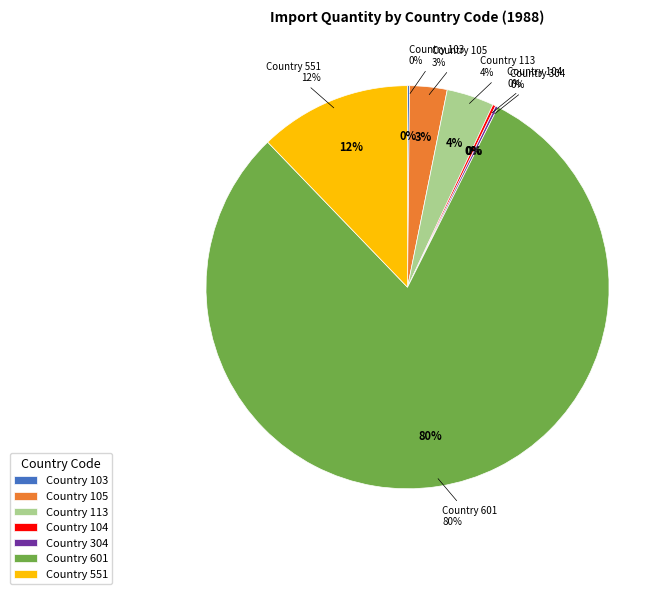

Which has a higher value, 103 or 113?

113